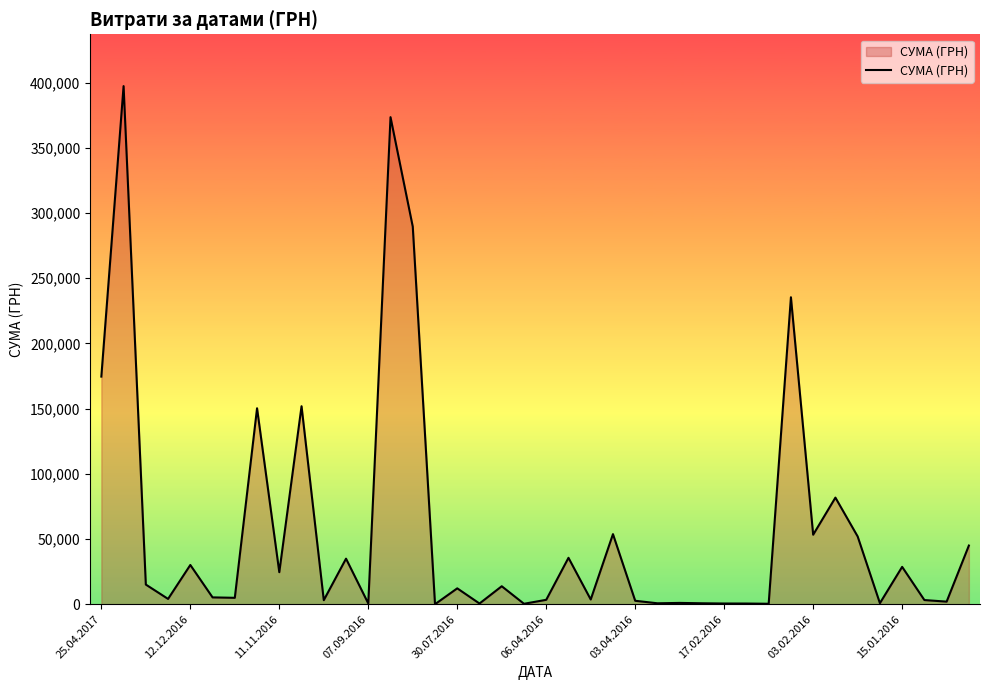

What is the maximum value shown in the chart?

397314.8